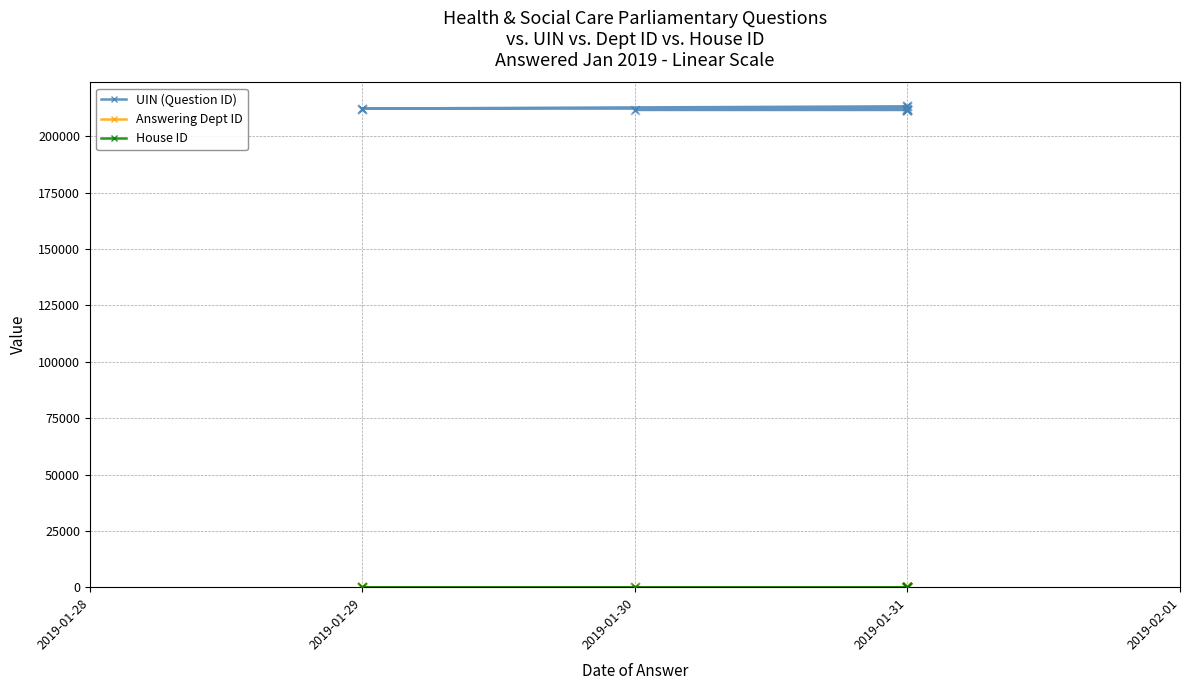

At which category is the sum across all series the highest?

2019-01-31